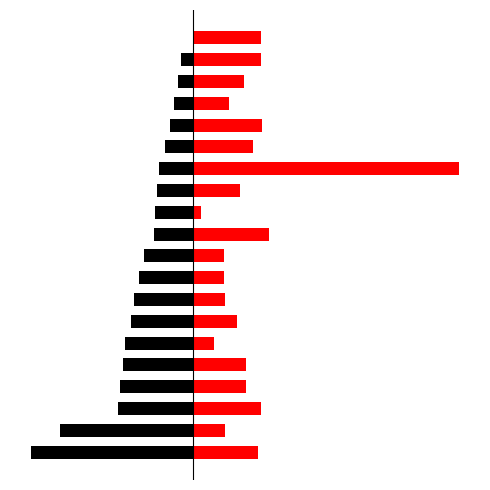

What is the sum of the Red values at 4 and 7?

14.0